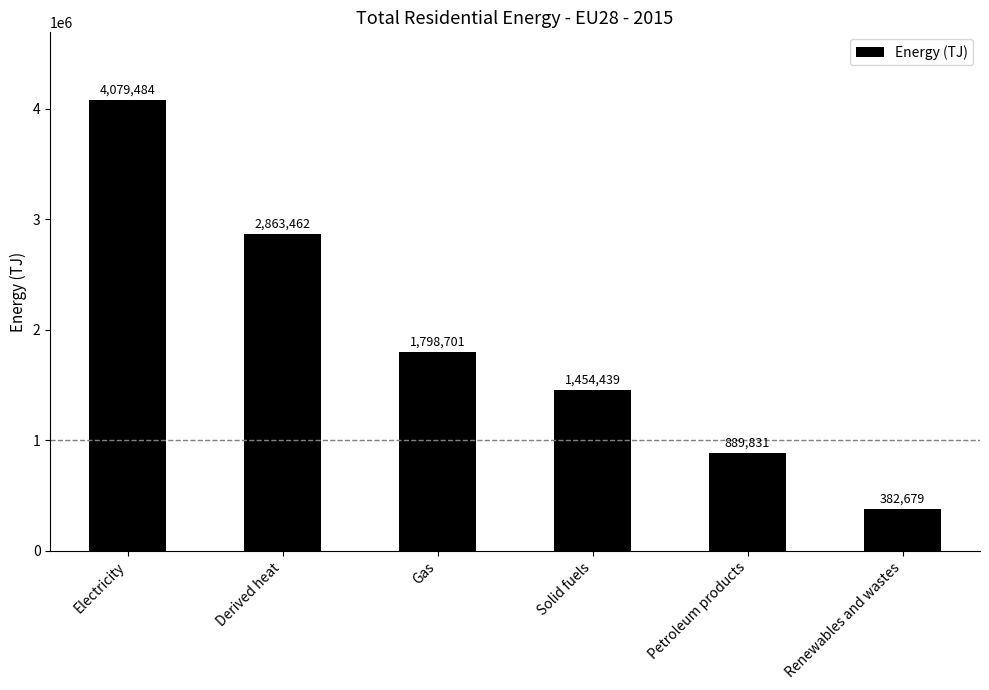

What is the label of the 4th bar from the left?

Solid fuels